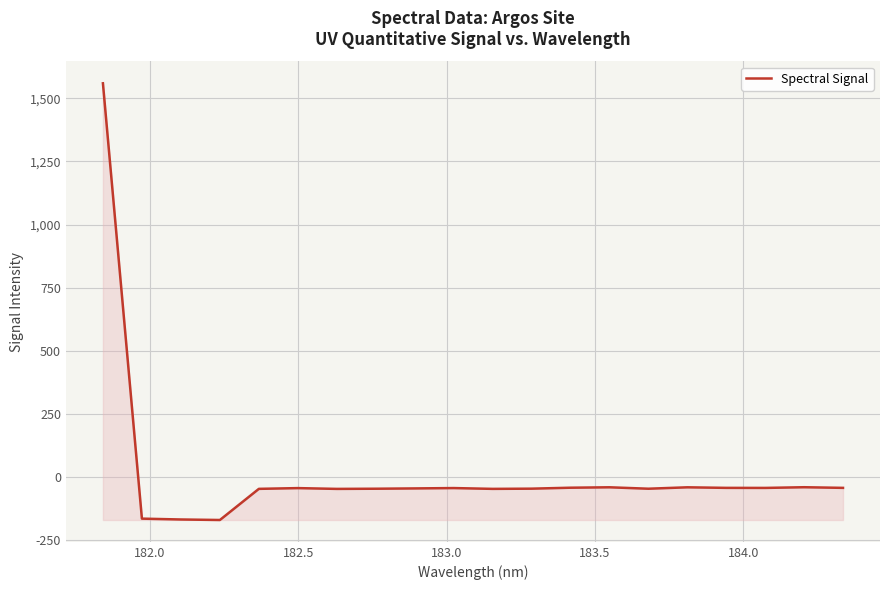

What is the greatest value displayed?

1559.0